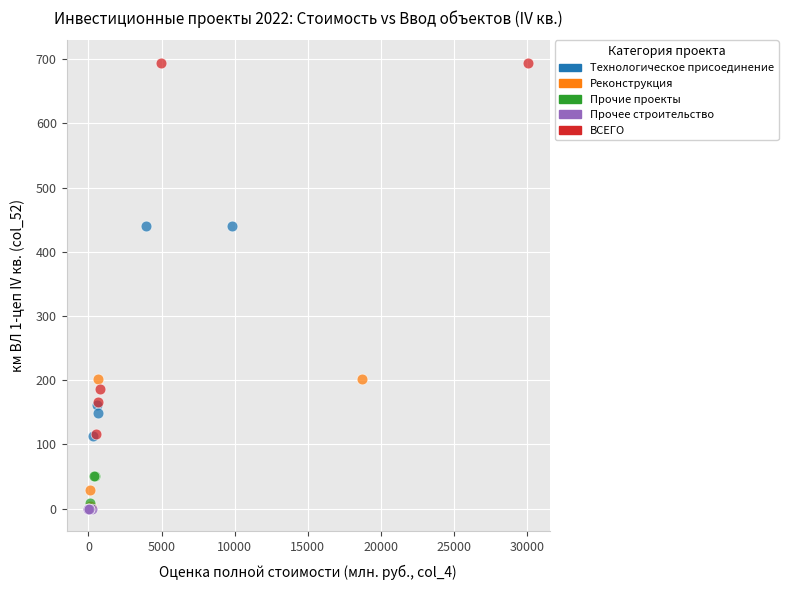

Which series reaches the maximum Y coordinate?

ВСЕГО